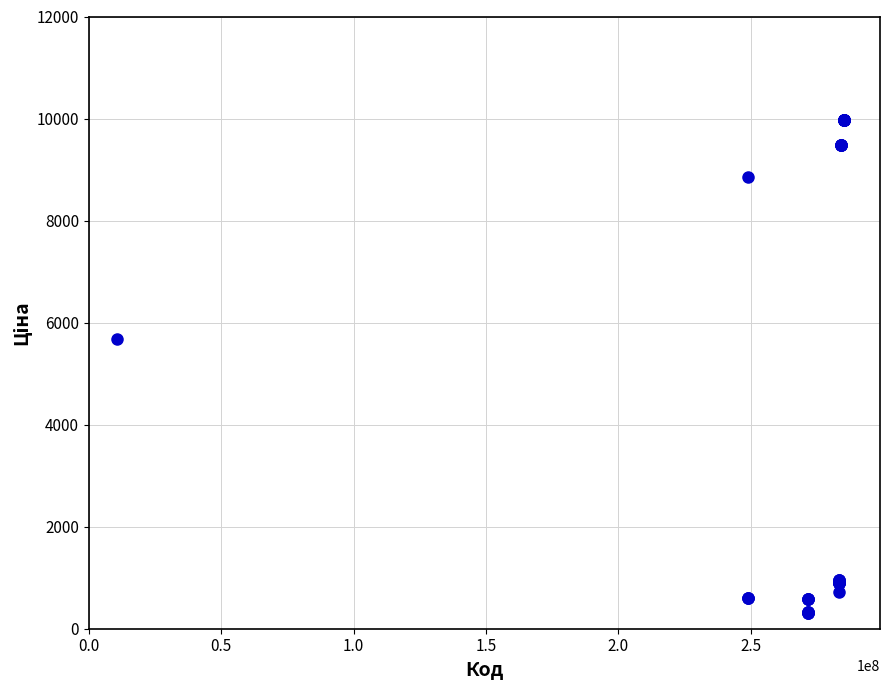

What Y value in the scatter plot is closest to 5142?

5673.8